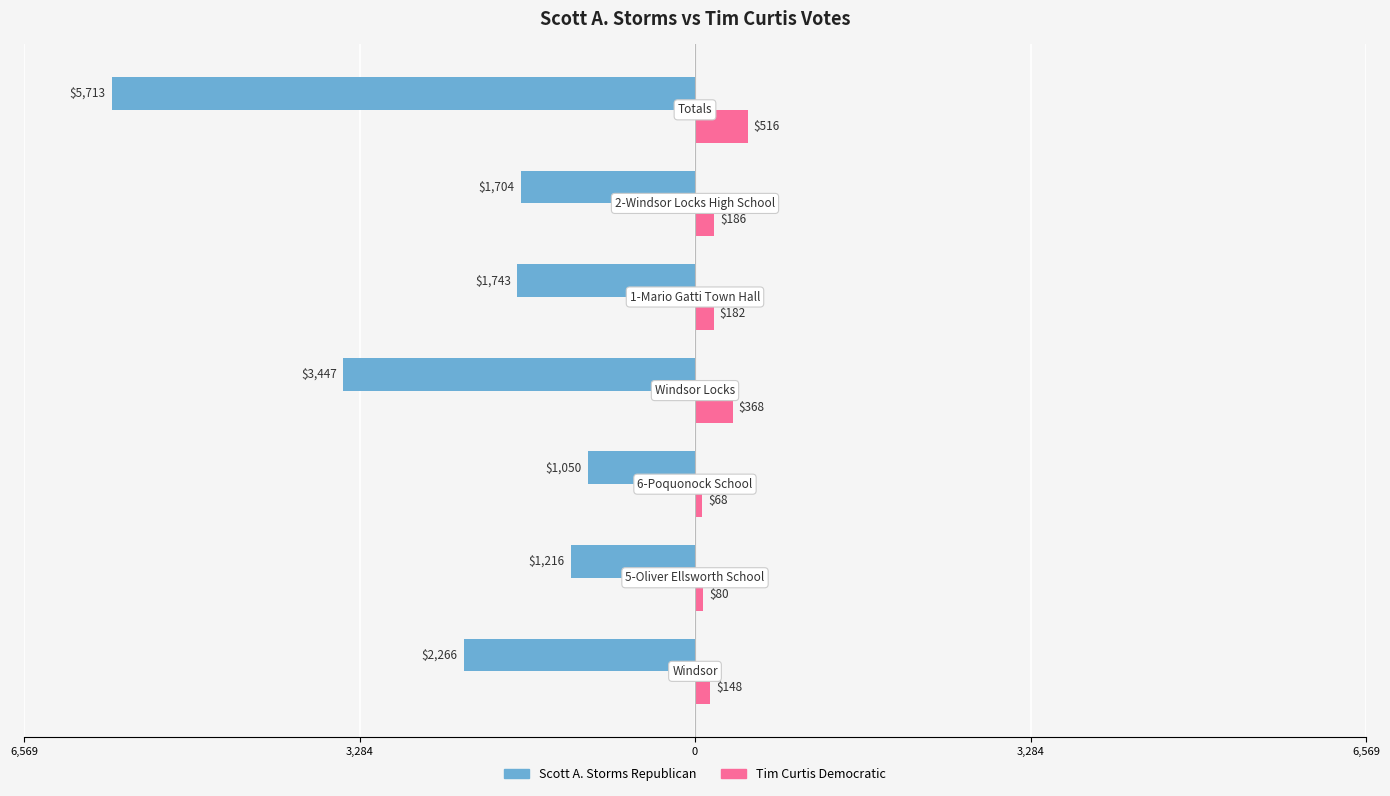

What is the value of the Scott A. Storms Republican bar at the 6th from the left?

-1704